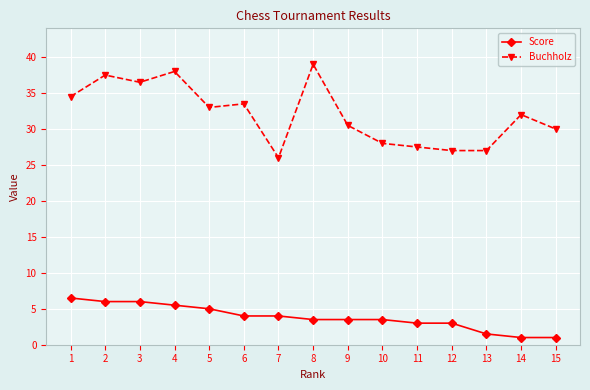

At 13, list the series in order from smallest to largest.

Score, Buchholz